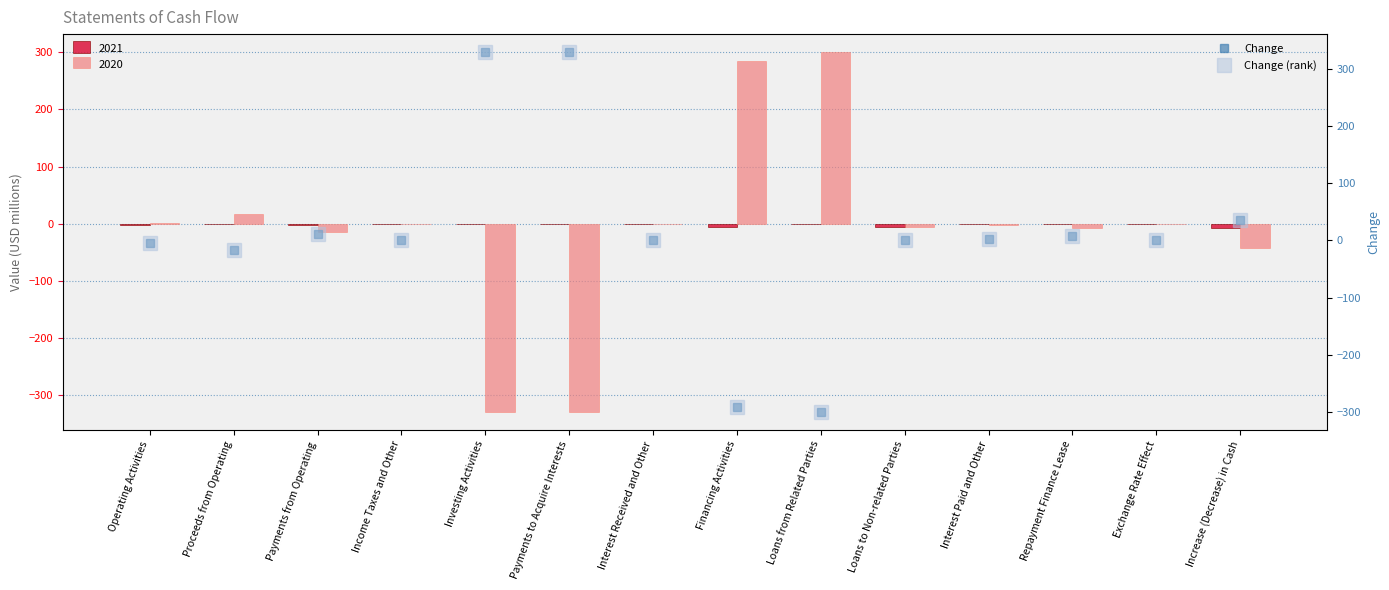

Between Proceeds from Operating and Repayment Finance Lease, which series saw the biggest shift?

Change